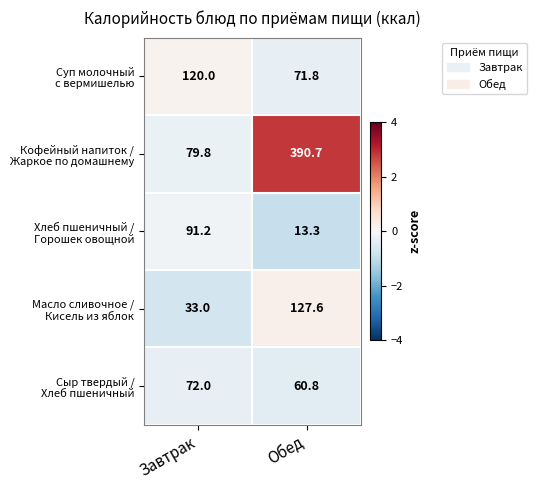

Which label corresponds to the largest value in the chart?

Обед